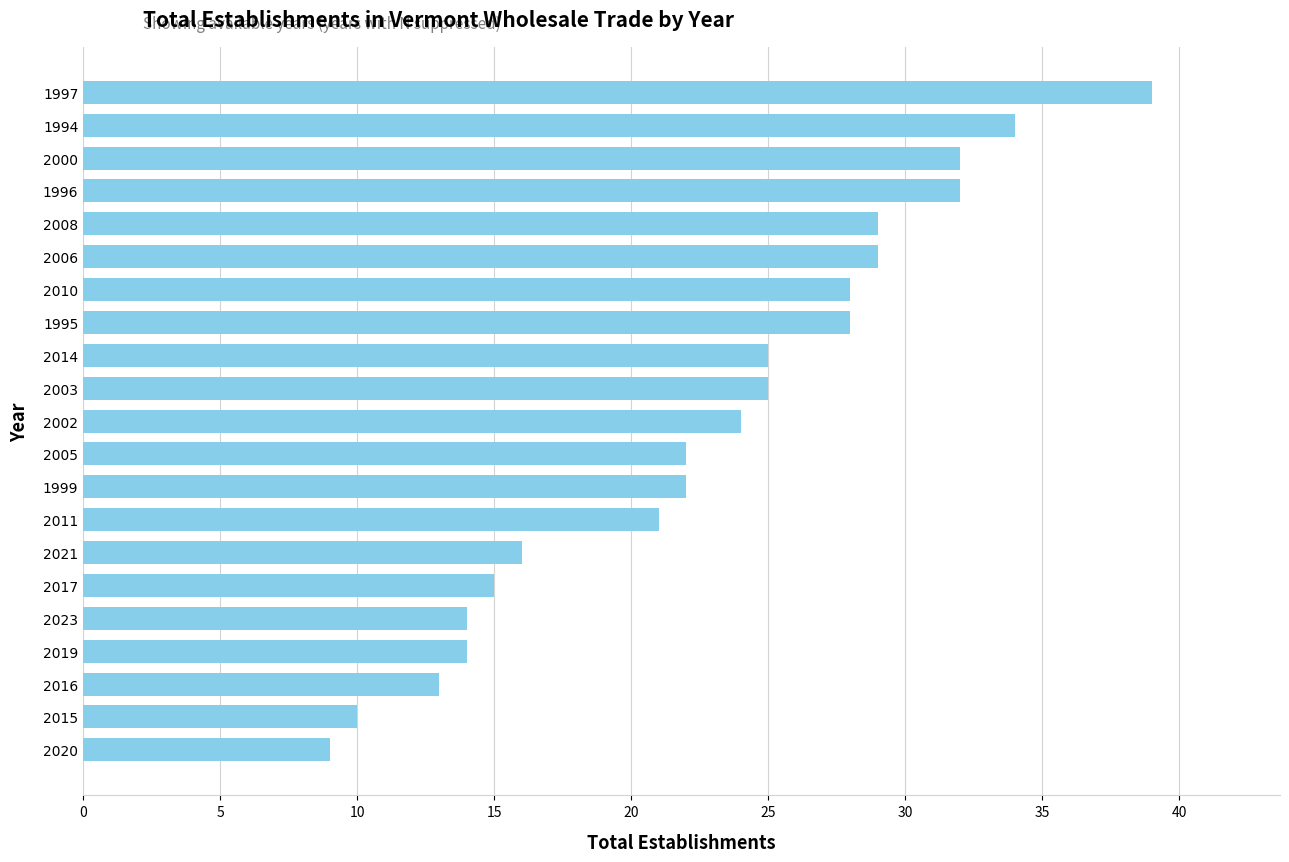

Approximately how many times larger is the value at 2014 compared to 2011?

1.2